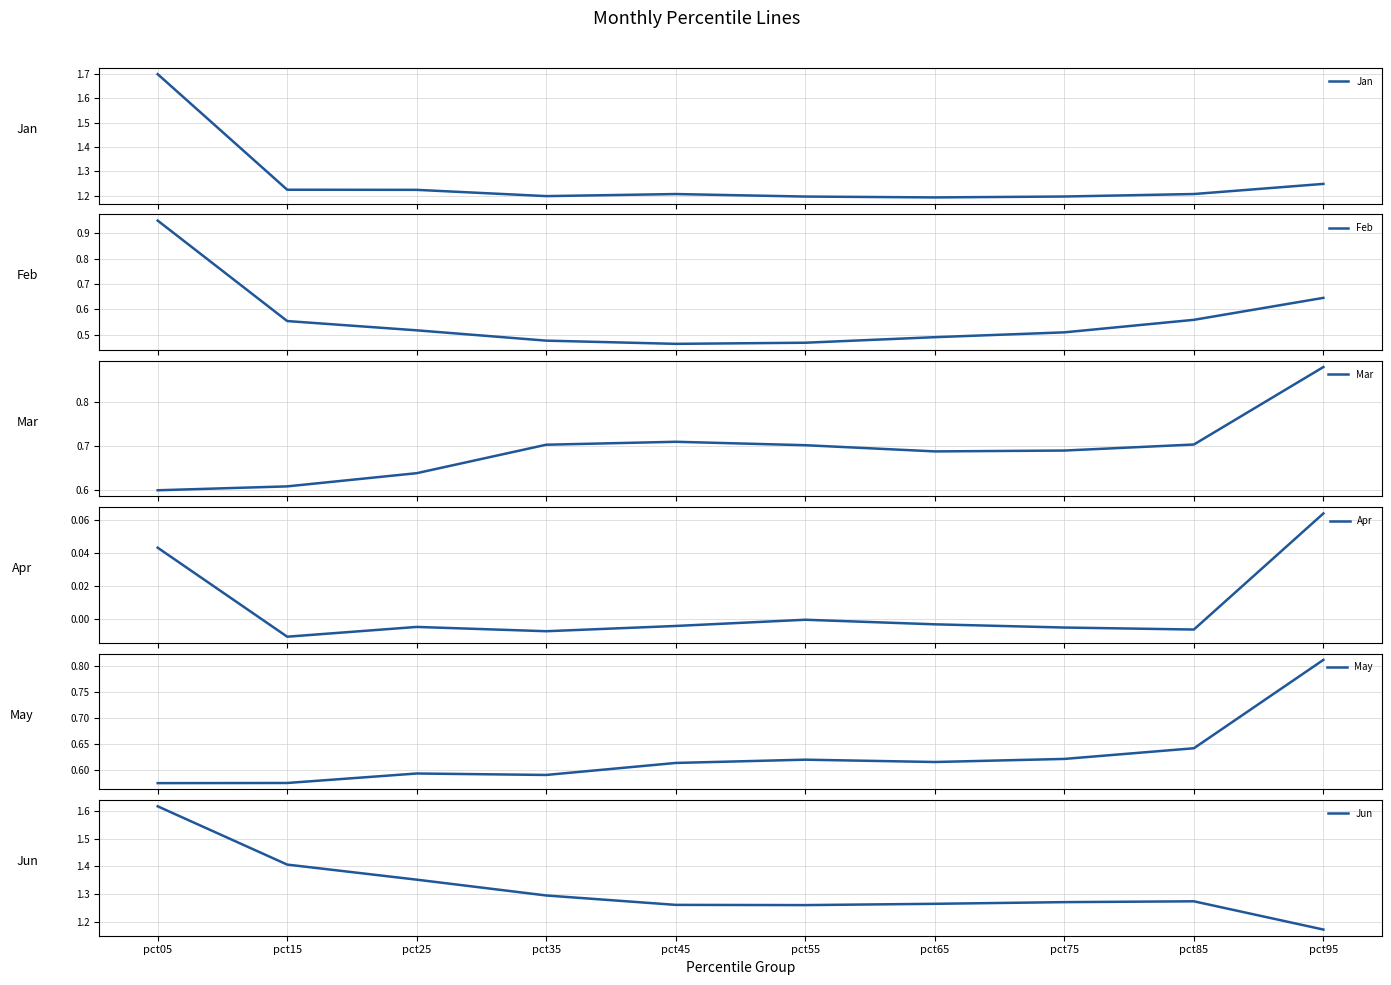

Which category has the lowest value in the Feb series?

pct45